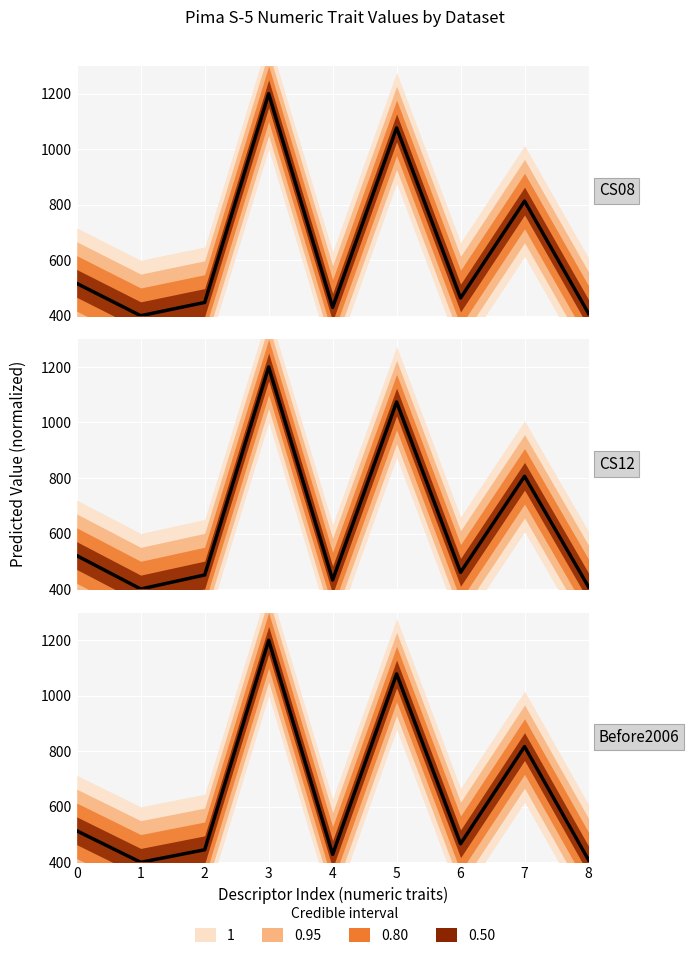

How many interior local peaks does the CS12 series have?

3